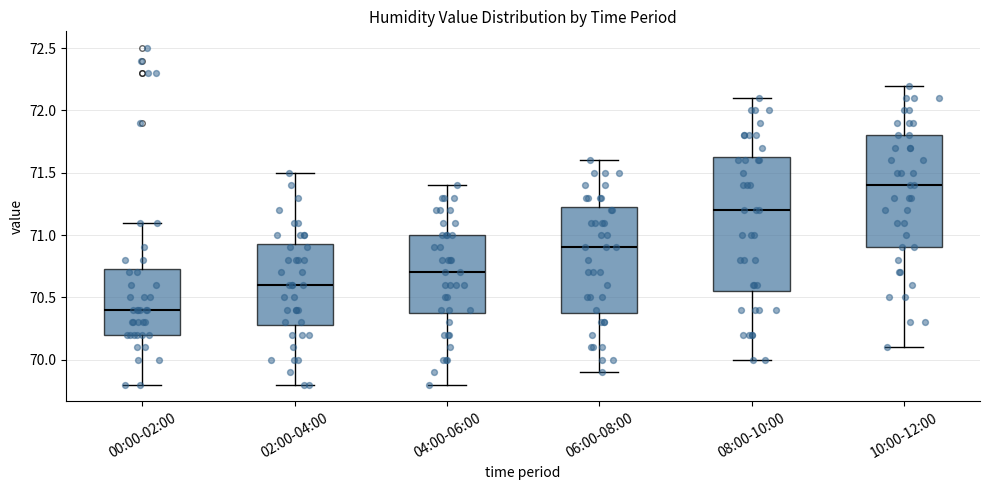

Reading left to right, transcribe this box plot: for each box, give where its median line is, the range the box spans, and where its two whiskers end, as read against the y-axis. The values are not printed on the chart, so give them approximately, as read against the axis.

00:00-02:00: median 70.40, box 70.20 to 70.75, whiskers 69.80 to 71.10
02:00-04:00: median 70.60, box 70.30 to 70.95, whiskers 69.80 to 71.50
04:00-06:00: median 70.70, box 70.40 to 71.00, whiskers 69.80 to 71.40
06:00-08:00: median 70.90, box 70.40 to 71.25, whiskers 69.90 to 71.60
08:00-10:00: median 71.20, box 70.55 to 71.65, whiskers 70.00 to 72.10
10:00-12:00: median 71.40, box 70.90 to 71.80, whiskers 70.10 to 72.20